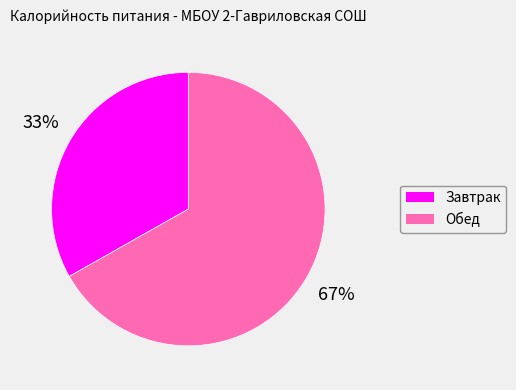

What is the largest slice in the pie chart?

Обед